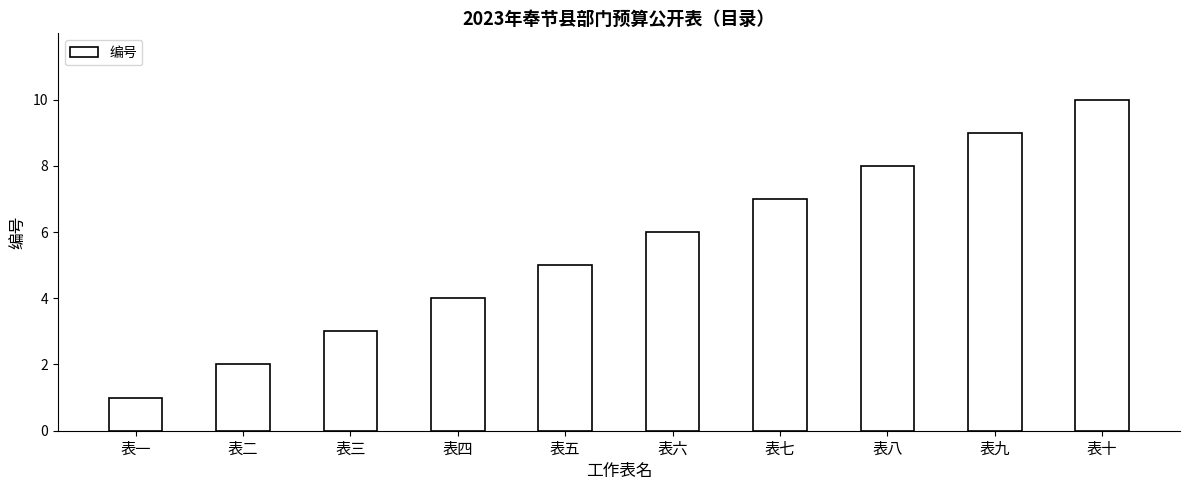

Is it true that the value at 表八 is 8?

True